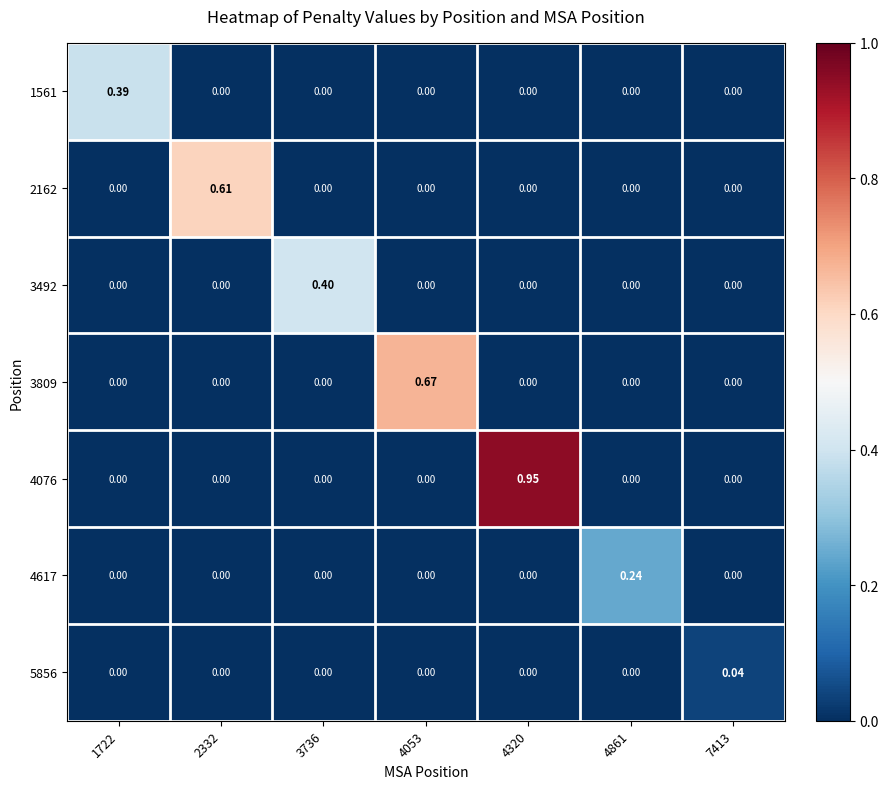

Is the value of 2162 at 2332 greater than the value of 3492 at 3736?

Yes